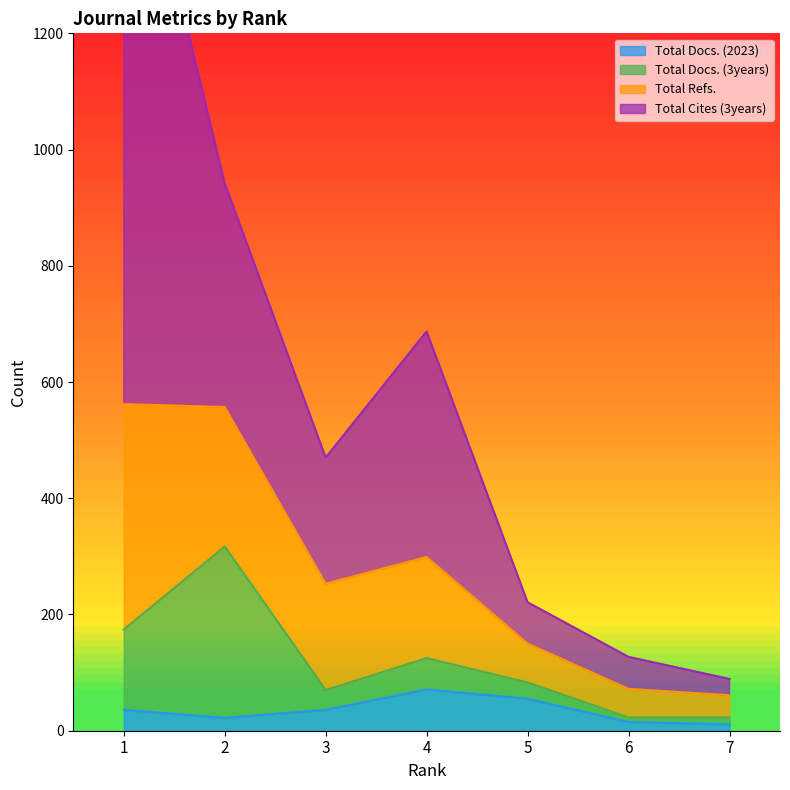

At which category is the sum across all series the highest?

1